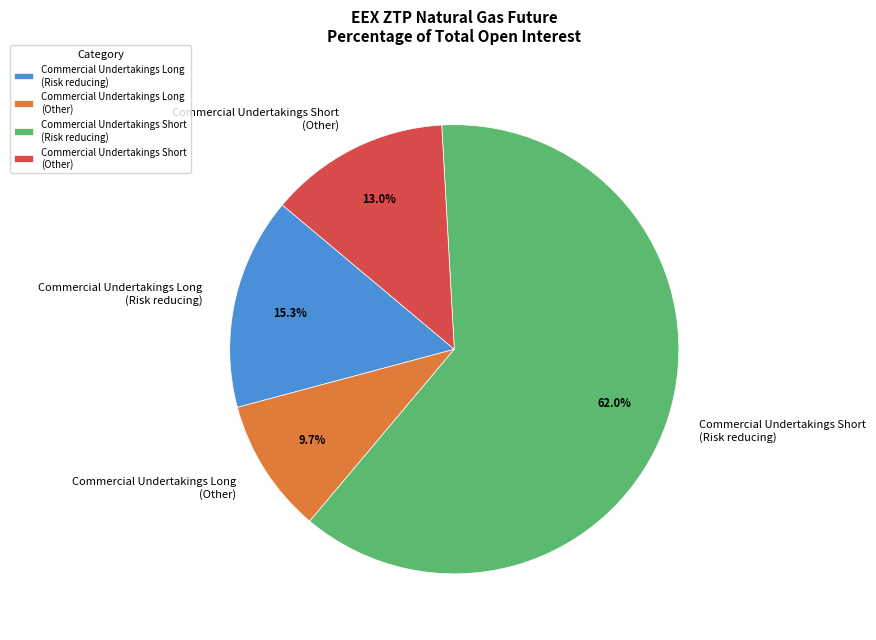

Combined, what portion of the pie is Commercial Undertakings Long (Other) and Commercial Undertakings Short (Other)?

22.7%